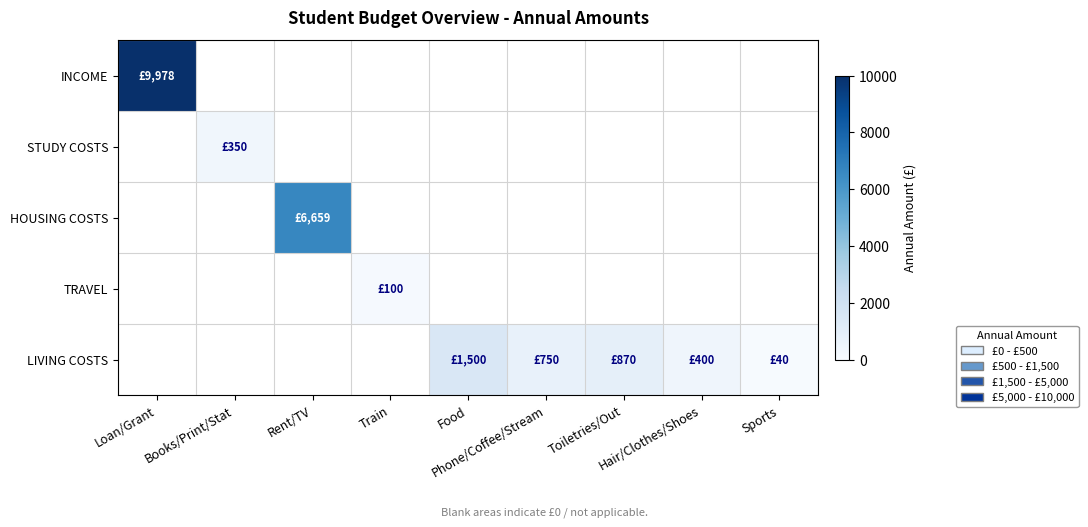

At Sports, list the series in order from largest to smallest.

INCOME, STUDY COSTS, HOUSING COSTS, TRAVEL, LIVING COSTS